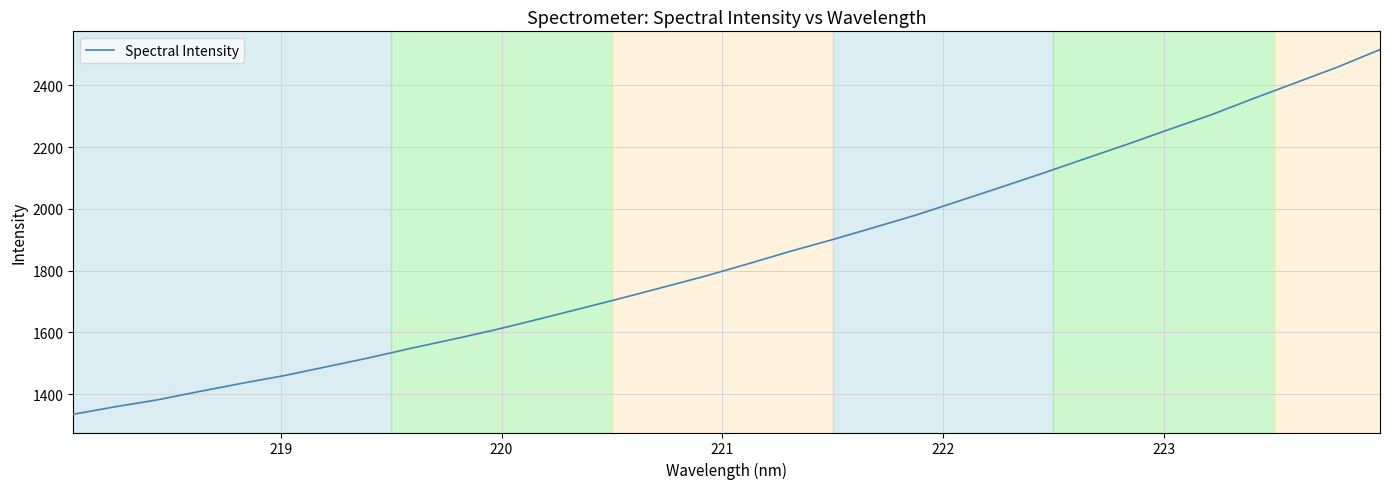

What is the difference between the maximum and minimum values?

1180.4